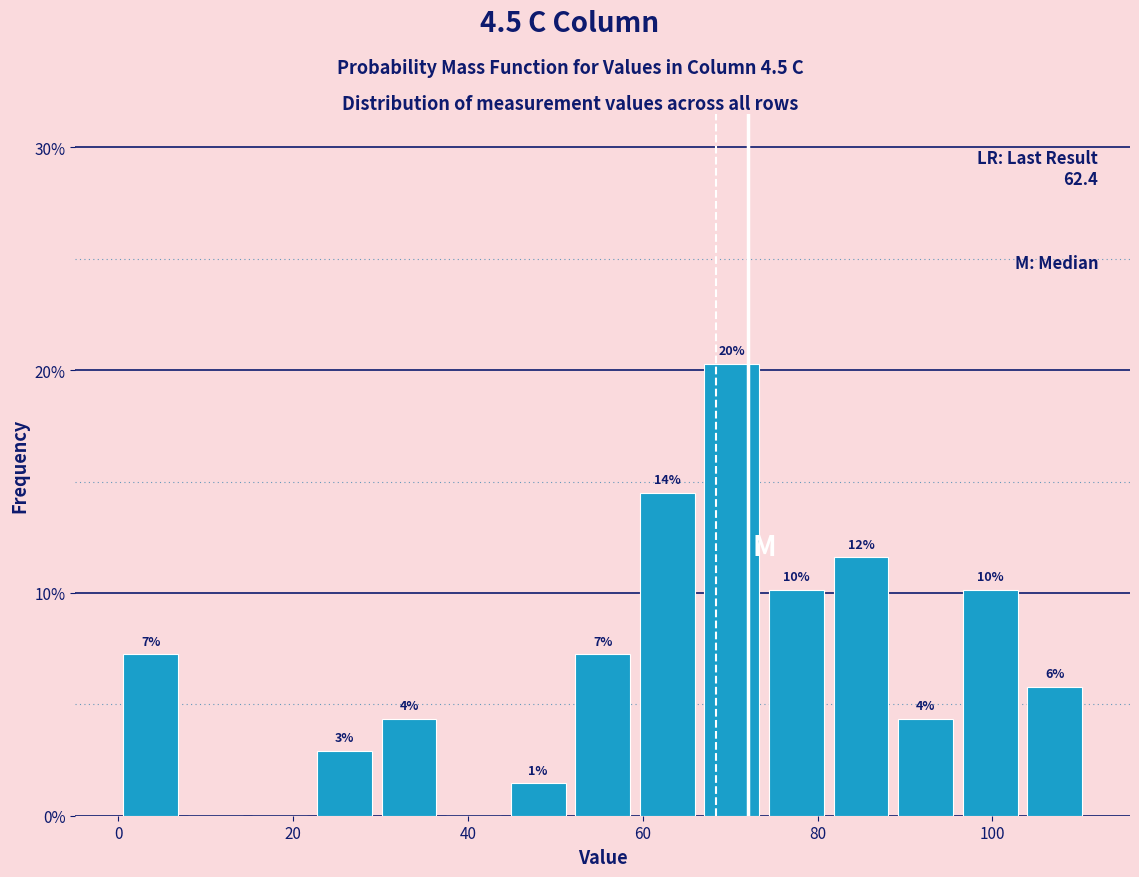

Read against the x-axis, roughly where is the centre of the tallest bar?

70